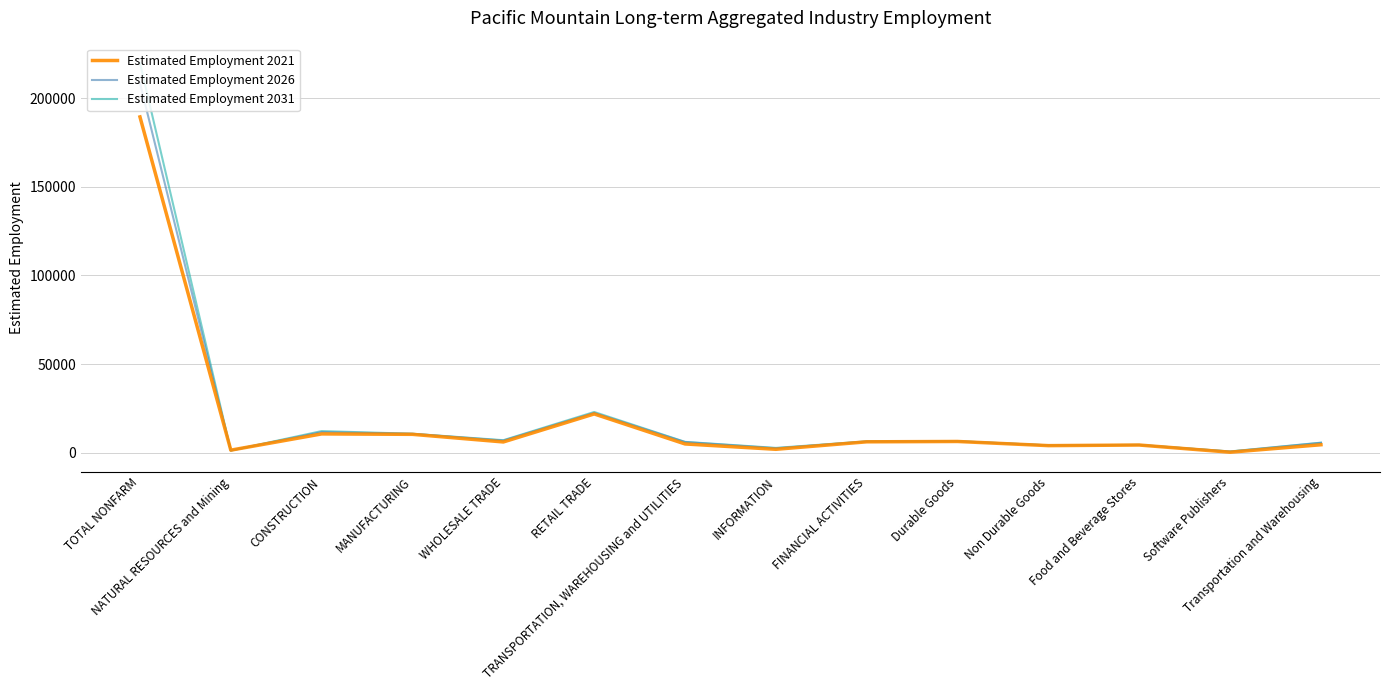

List the series in order of their peak value, highest first.

Estimated Employment 2031, Estimated Employment 2026, Estimated Employment 2021